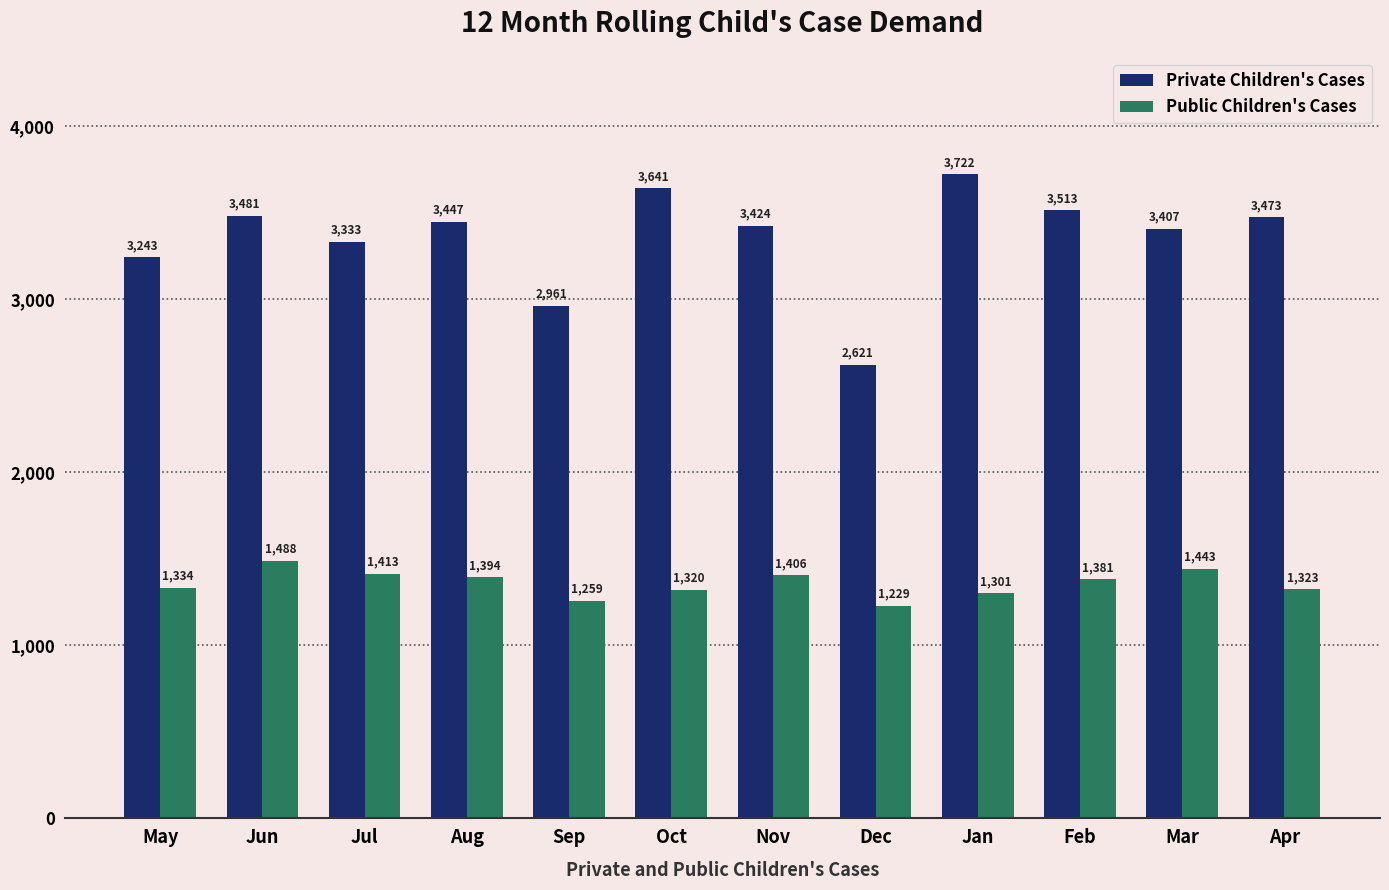

What is the label of the 11th bar from the left?

Mar